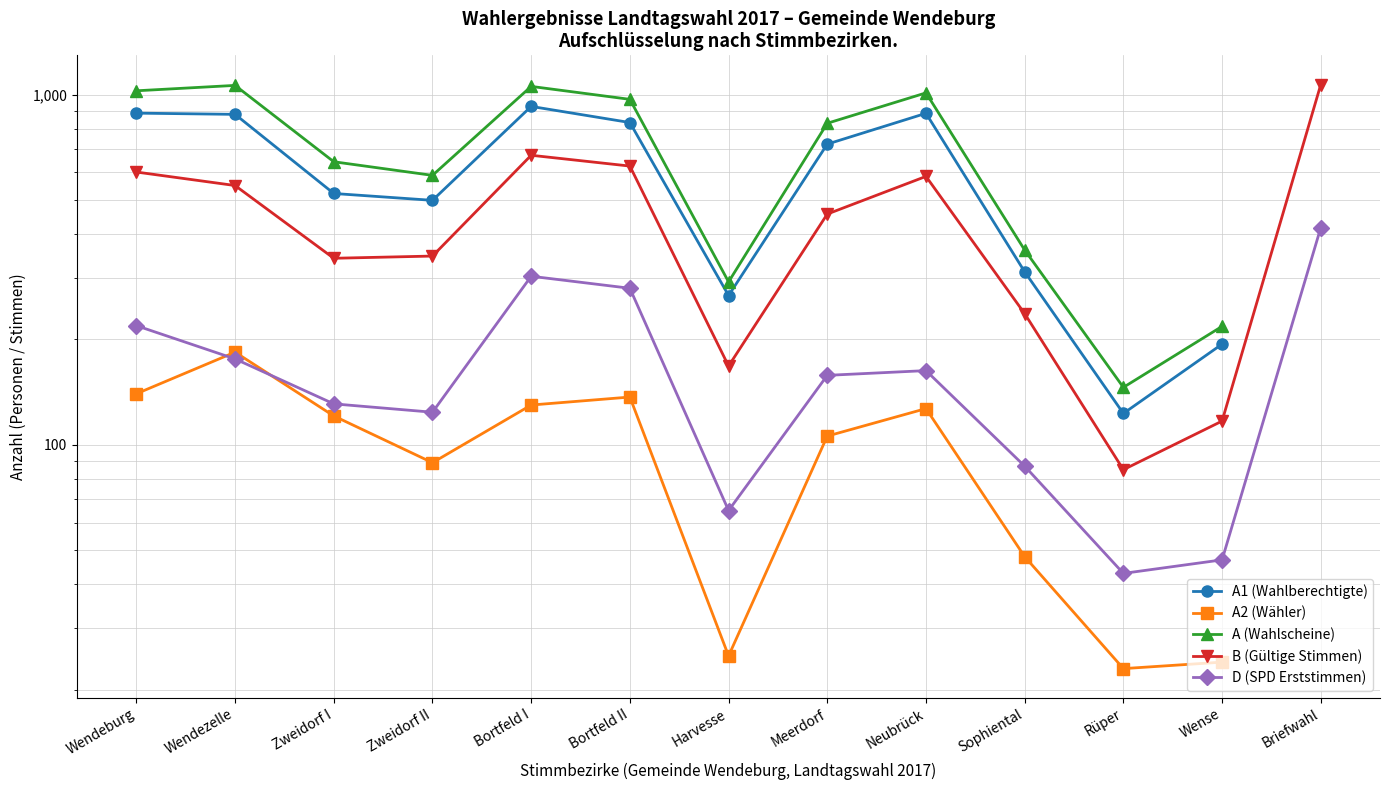

What is the minimum value for B (Gültige Stimmen)?

85.0